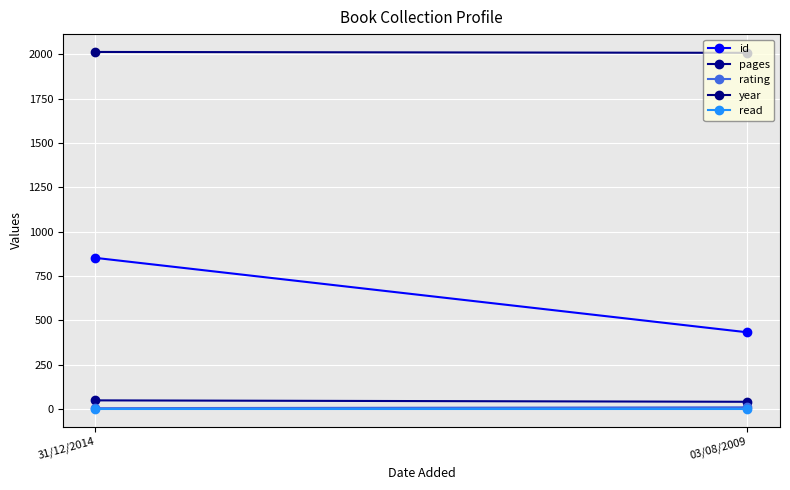

Rank the series by their maximum value, from highest to lowest.

year, id, pages, rating, read